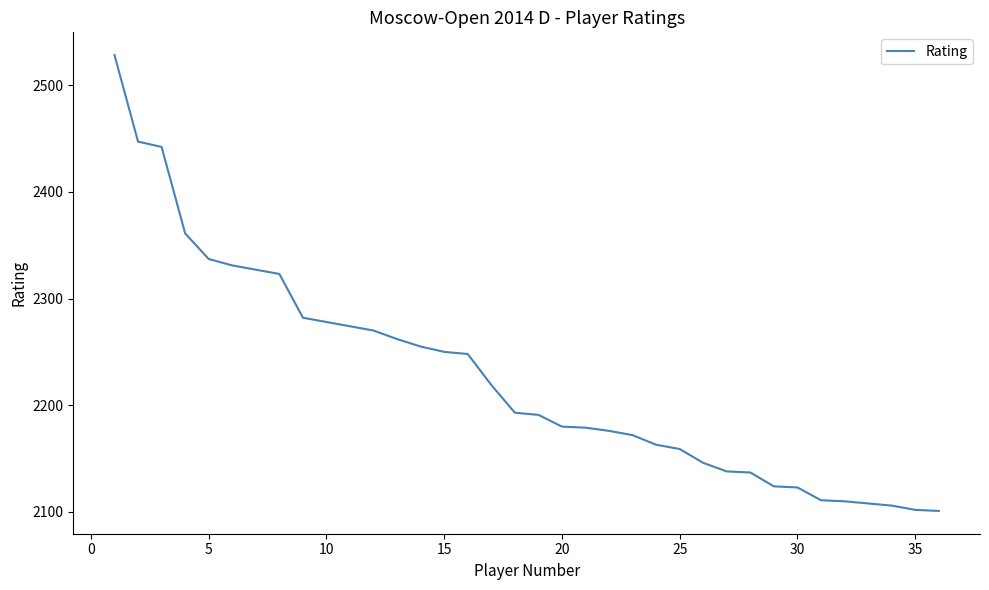

What is the sum of all values?

80153